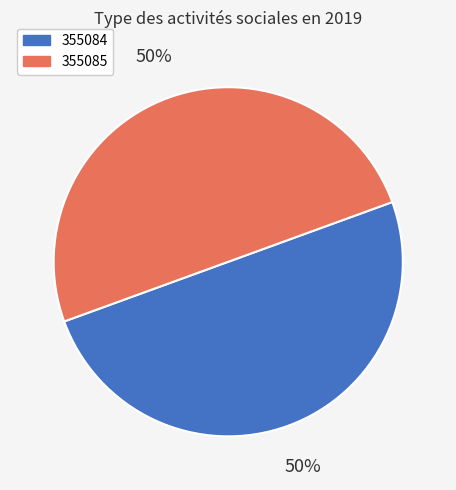

The 355085 slice represents 50% of the pie. True or false?

True